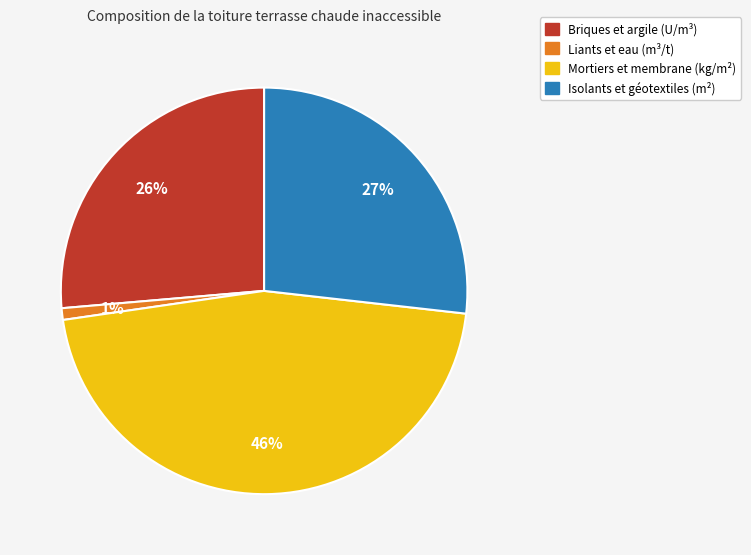

Does any single category account for the majority?

No